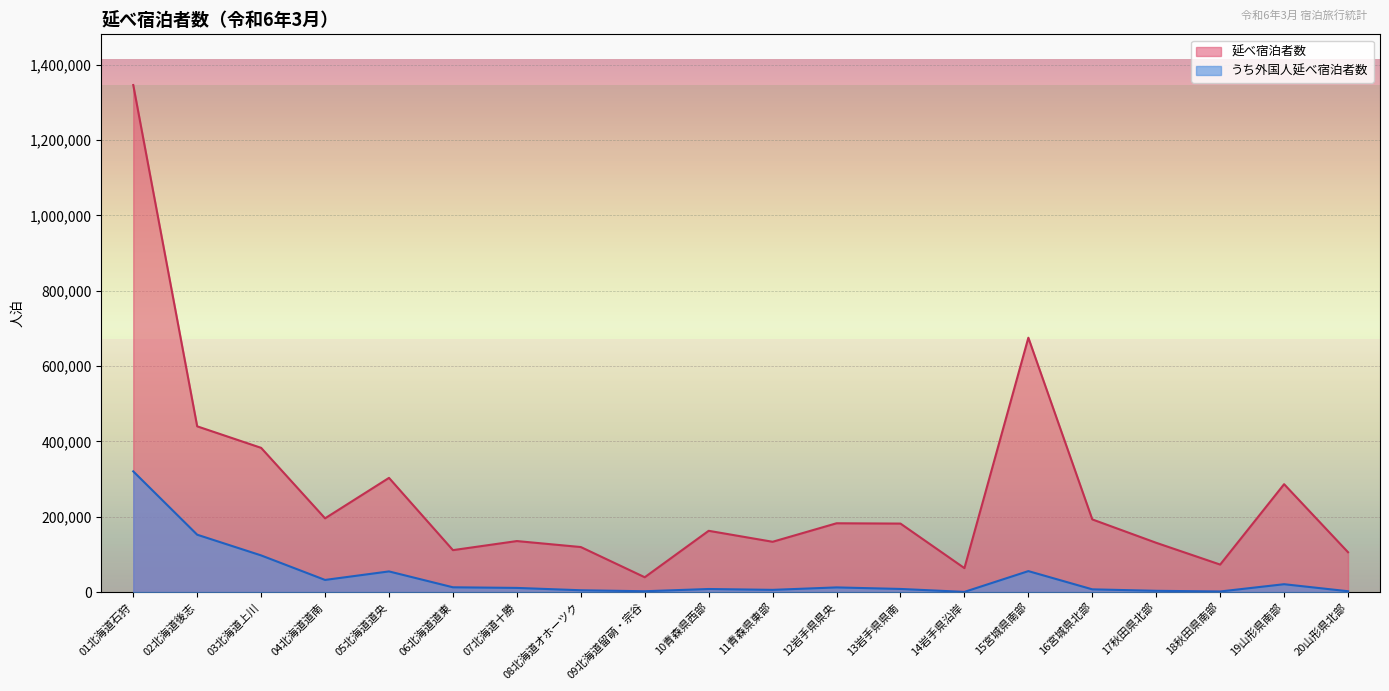

Reading left to right, list all the values displayed in this chart.

延べ宿泊者数: 01北海道石狩=1345850	02北海道後志=439860	03北海道上川=382740	04北海道道南=195620	05北海道道央=303020	06北海道道東=111200	07北海道十勝=135290	08北海道オホーツク=119420	09北海道留萌・宗谷=39250	10青森県西部=162530	11青森県東部=133400	12岩手県県央=182520	13岩手県県南=181680	14岩手県沿岸=63460	15宮城県南部=675080	16宮城県北部=192780	17秋田県北部=130670	18秋田県南部=72880	19山形県南部=286270	20山形県北部=105650
うち外国人延べ宿泊者数: 01北海道石狩=320320	02北海道後志=152170	03北海道上川=97210	04北海道道南=32100	05北海道道央=54720	06北海道道東=12570	07北海道十勝=10910	08北海道オホーツク=4700	09北海道留萌・宗谷=2070	10青森県西部=8030	11青森県東部=5760	12岩手県県央=12250	13岩手県県南=8170	14岩手県沿岸=360	15宮城県南部=55530	16宮城県北部=7140	17秋田県北部=3240	18秋田県南部=1460	19山形県南部=20750	20山形県北部=2100